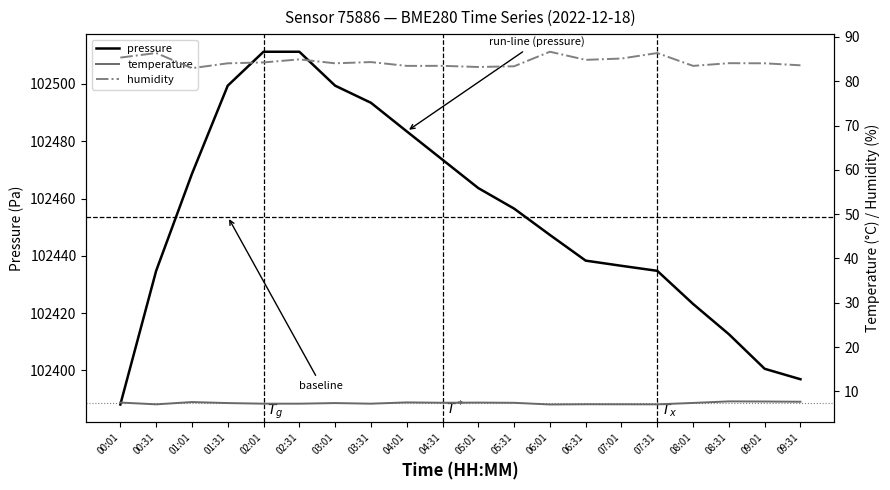

Where is the first local maximum for humidity?

00:31